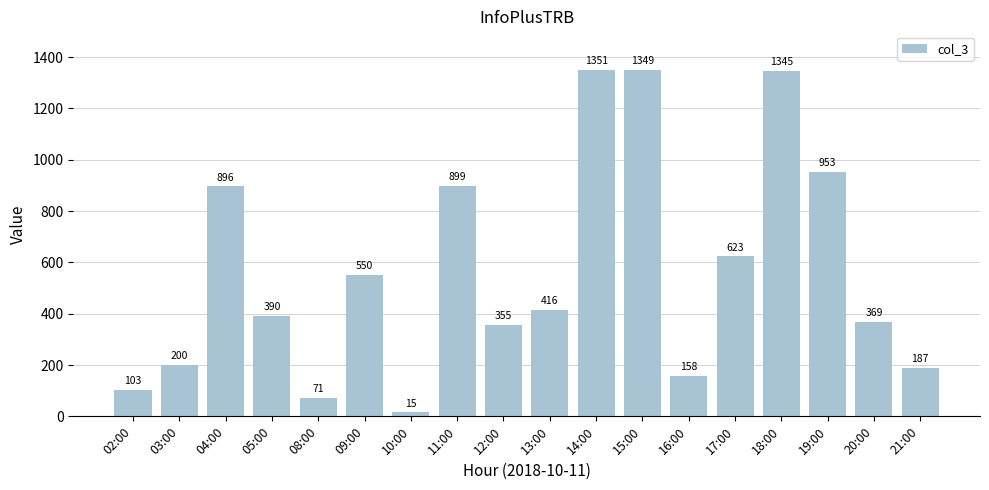

What is the sum of all values?

10230